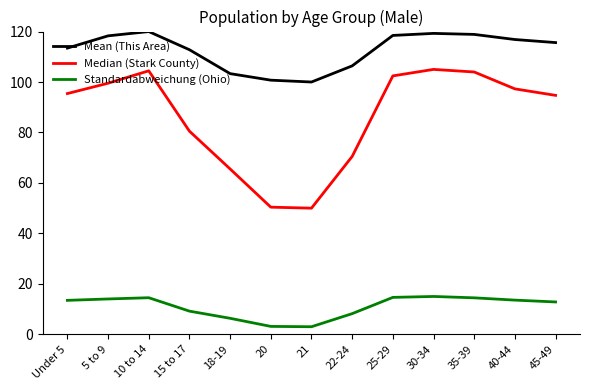

True or false: Mean (This Area) and Standardabweichung (Ohio) intersect in this chart.

False